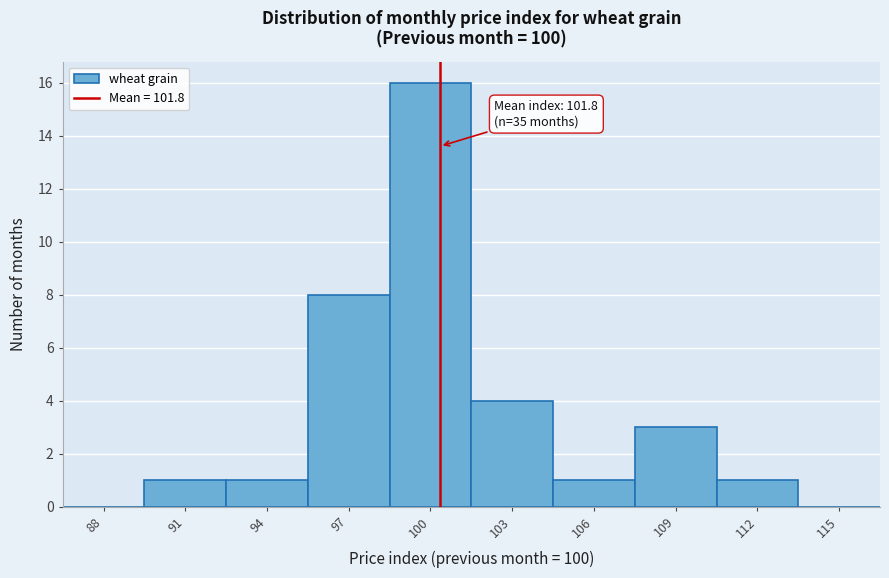

Reading right to left, what are all the values shown in this chart?

115=0	112=1	109=3	106=1	103=4	100=16	97=8	94=1	91=1	88=0